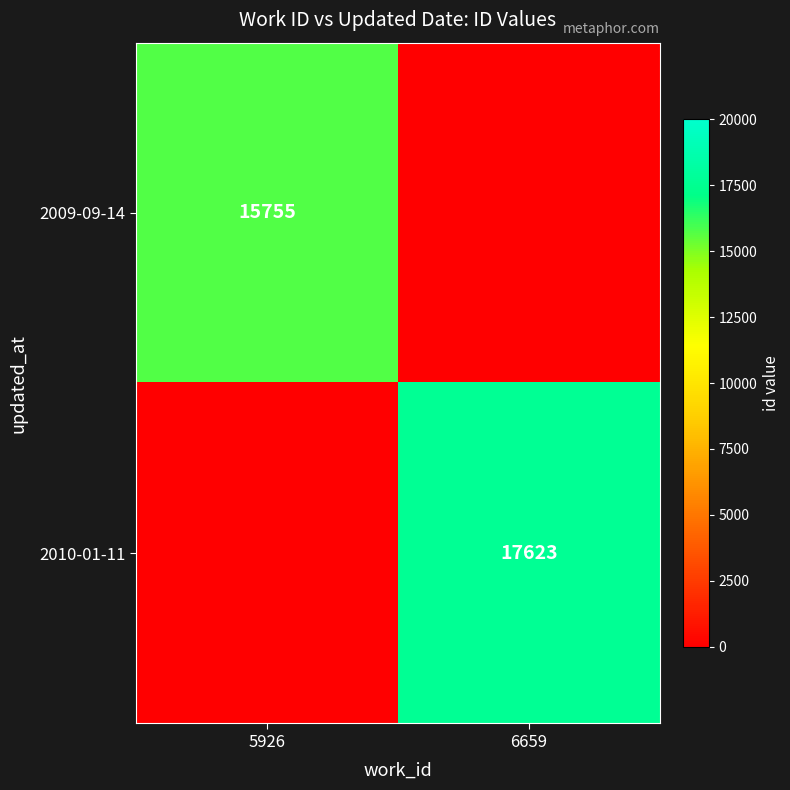

Which category has the lowest value across all series?

6659